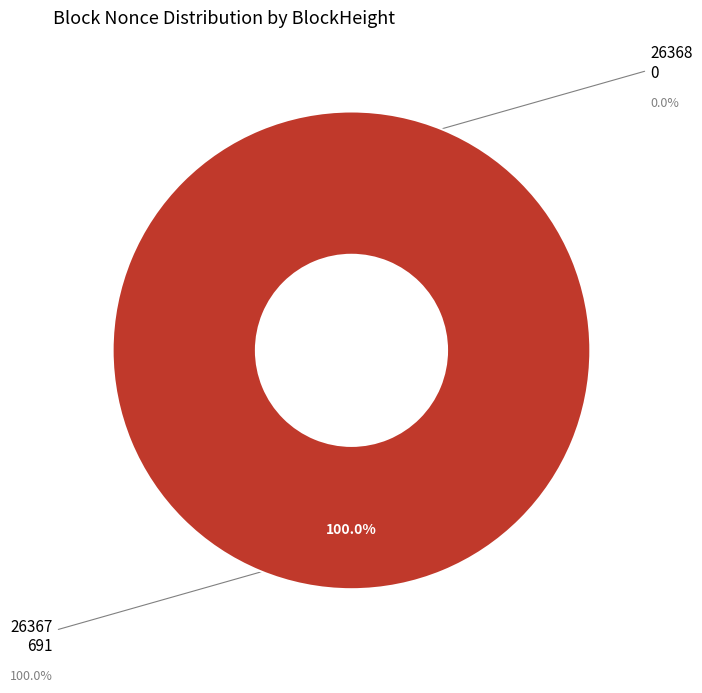

What is the smallest slice in the pie chart?

26368